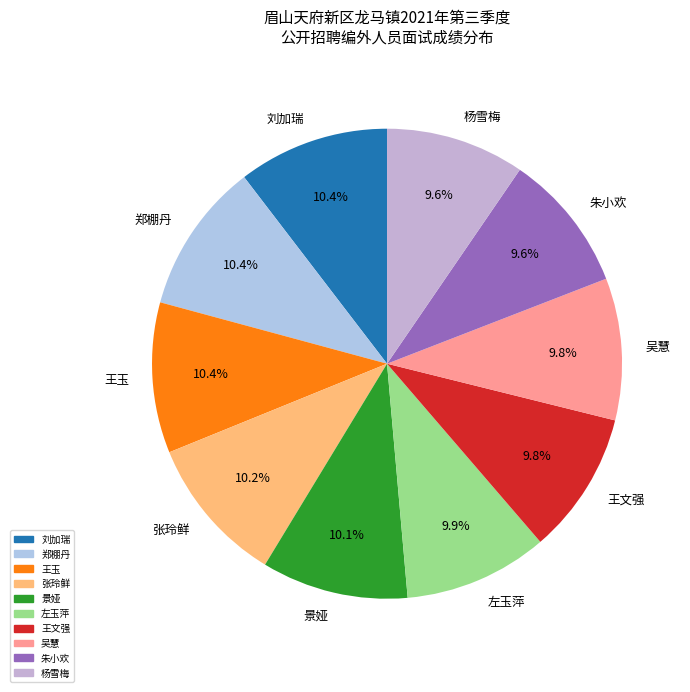

Between 景娅 and 朱小欢, which is larger?

景娅